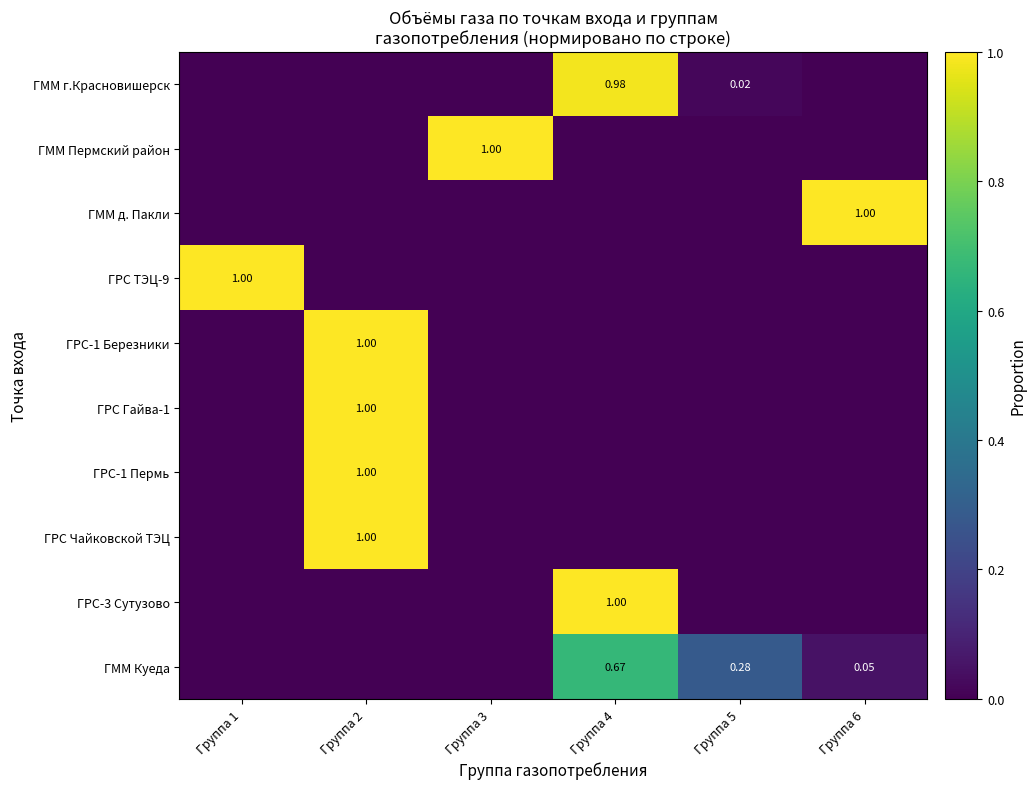

Between Группа 2 and Группа 3, which is larger?

Группа 2